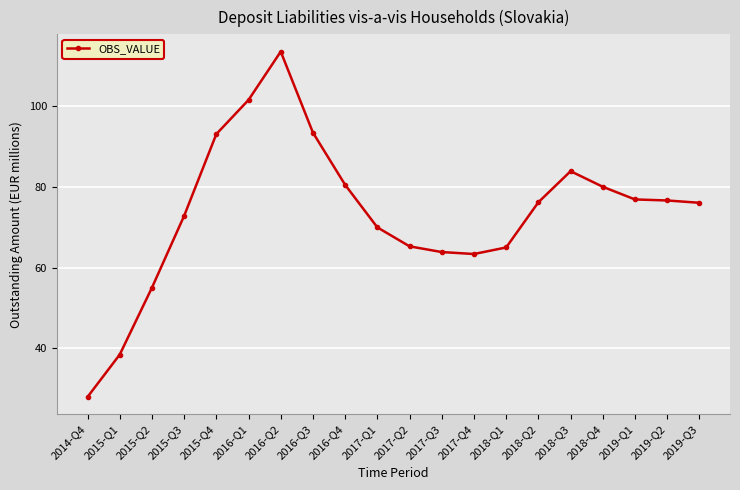

At which category does the data reach its first local peak?

2016-Q2